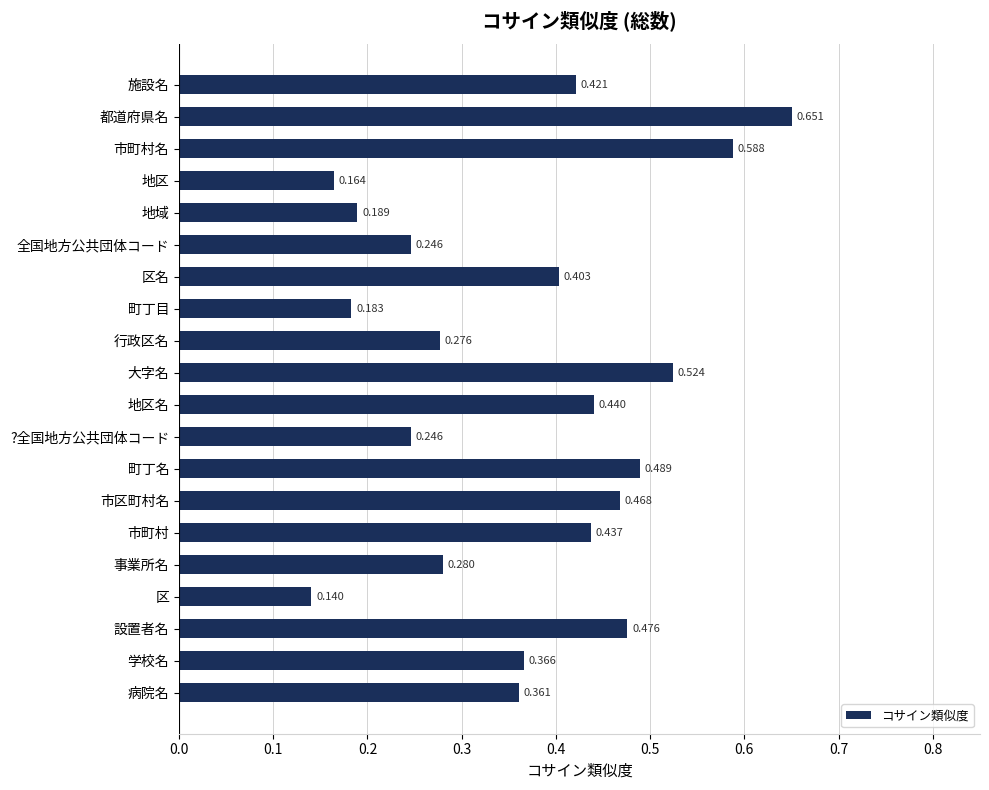

Are the bars horizontal?

Yes